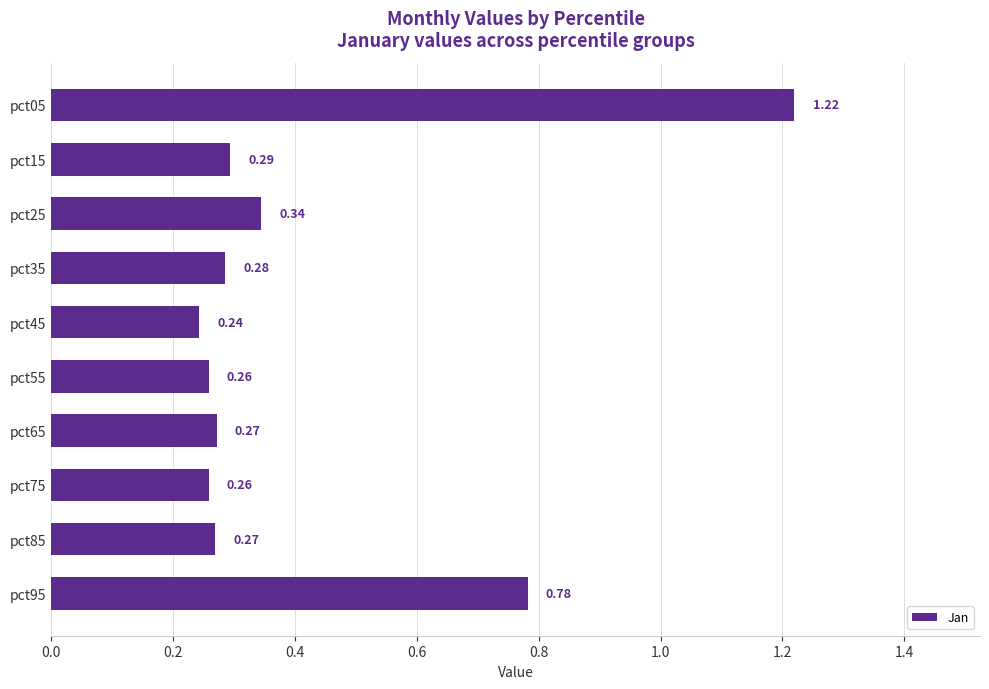

What is the sum of all values?

4.2